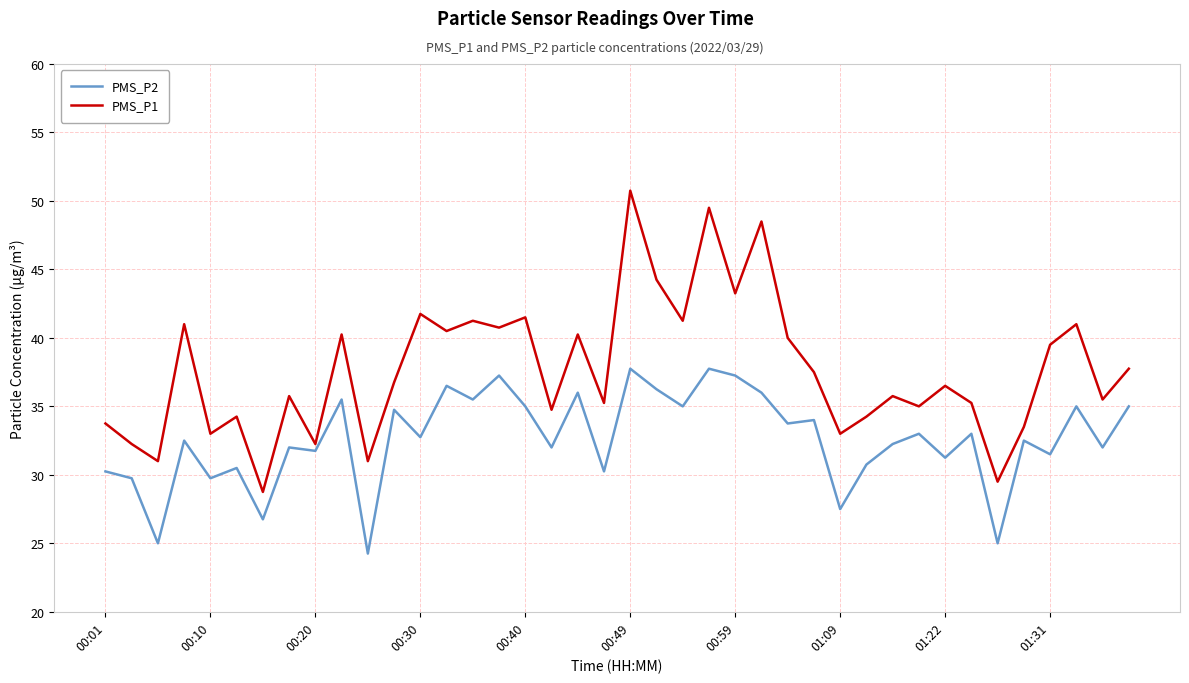

List the series in order of their peak value, highest first.

PMS_P1, PMS_P2